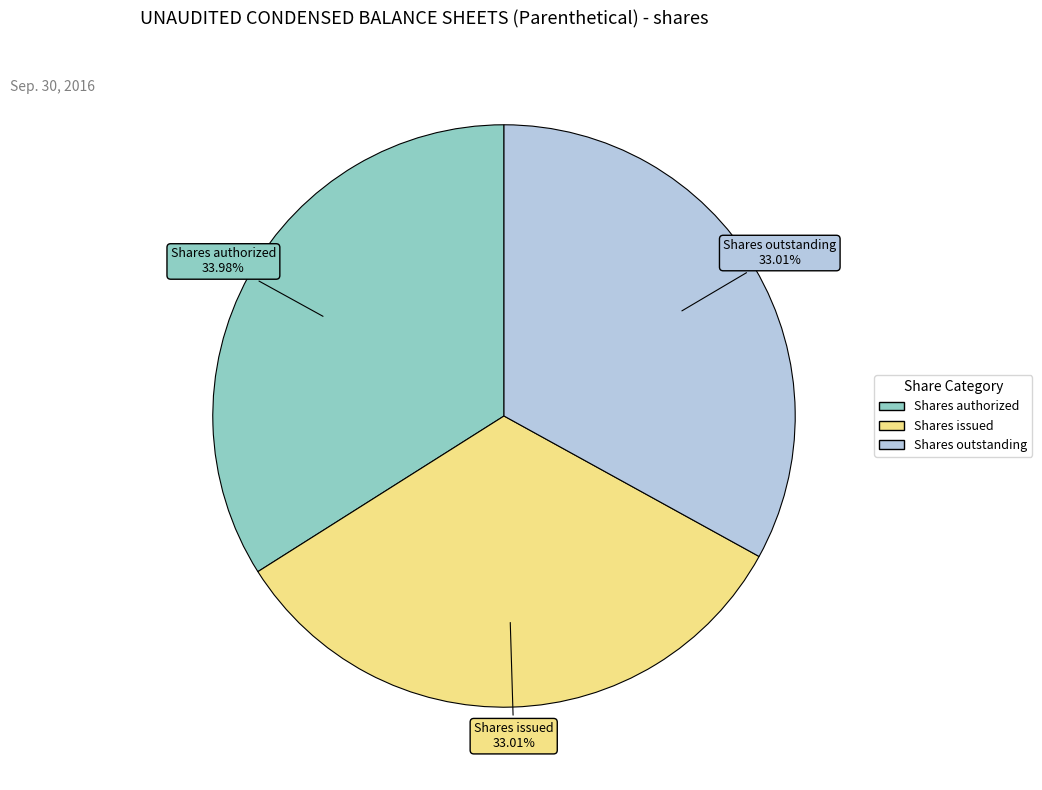

To the nearest percent, what is the difference between the largest and smallest slice percentages?

1%